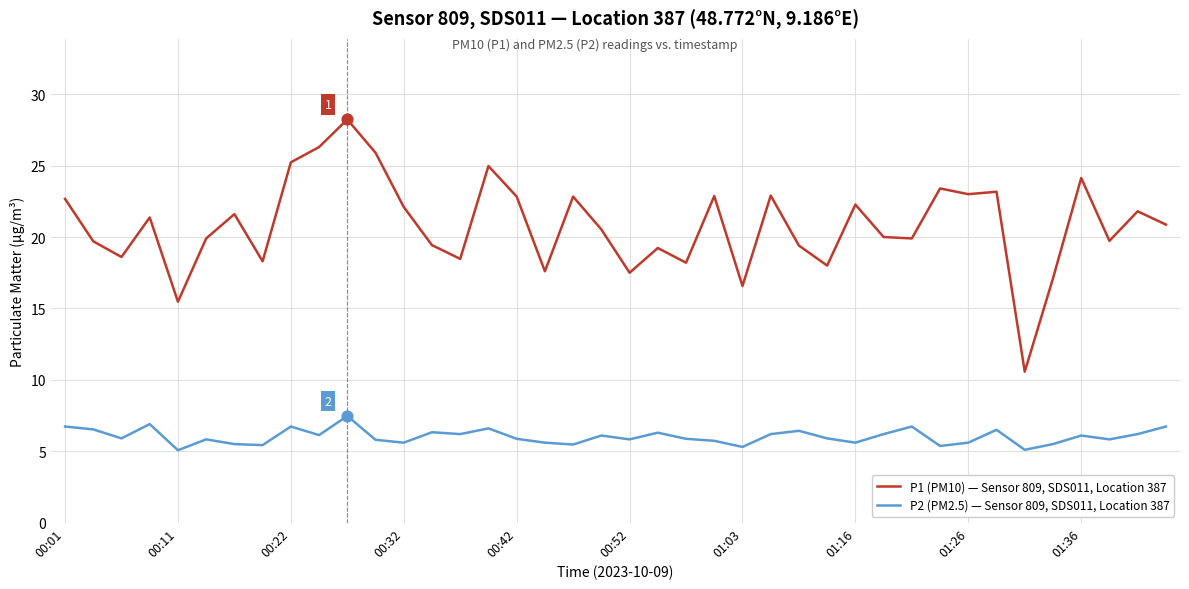

Which series has the widest spread of values?

P1 (PM10) — Sensor 809, SDS011, Location 387